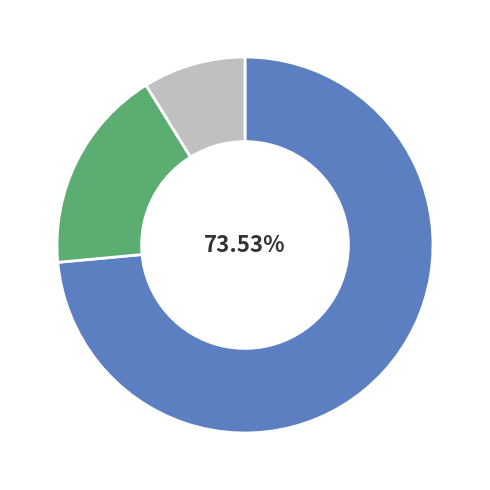

To the nearest percent, what is the average slice percentage?

33%